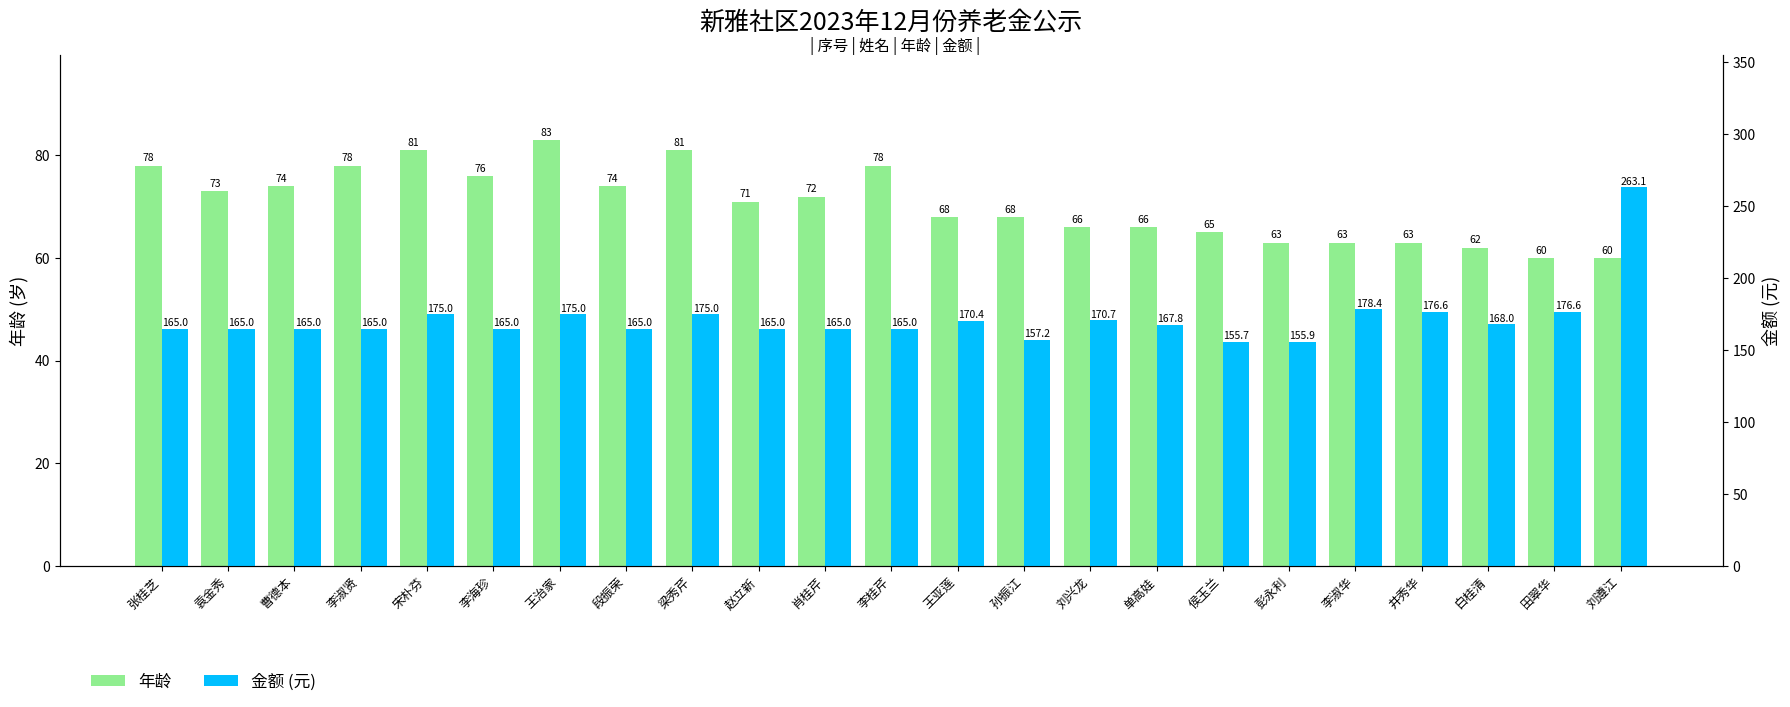

What is the label of the 2nd bar from the left?

袁金秀